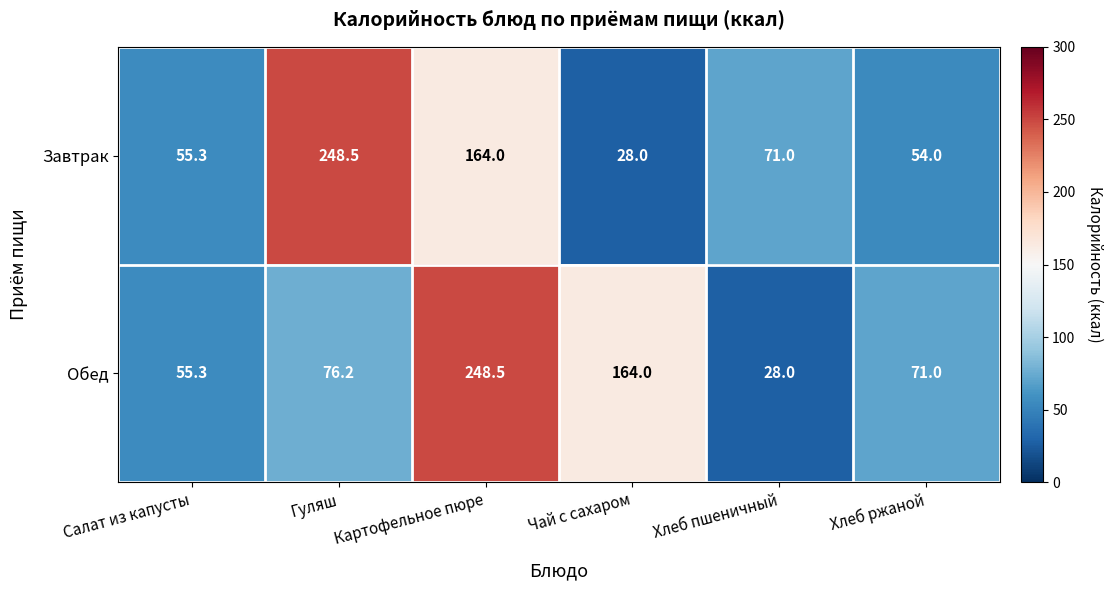

Where is Обед nearest to the value 138?

Чай с сахаром